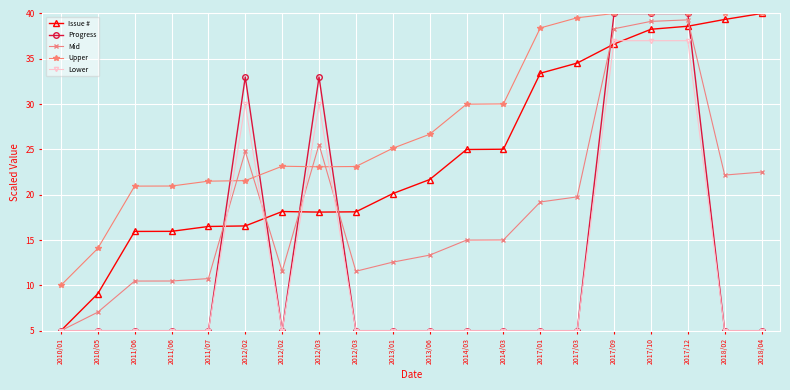

The value of Mid at 2017/09 is 52.0. True or false?

False